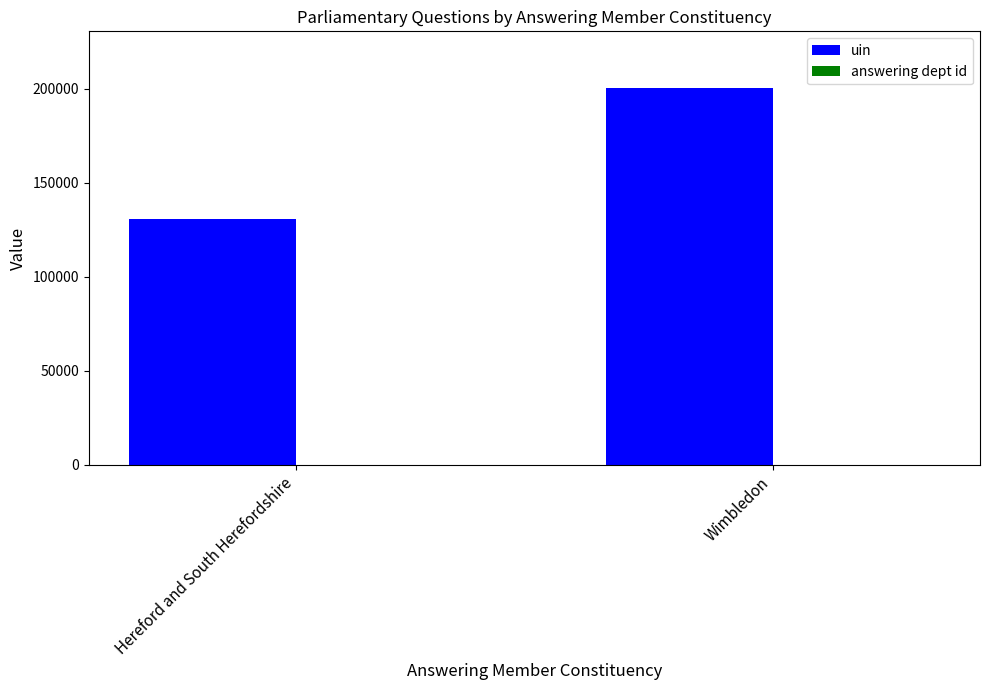

The value of uin at Wimbledon is 84055. True or false?

False